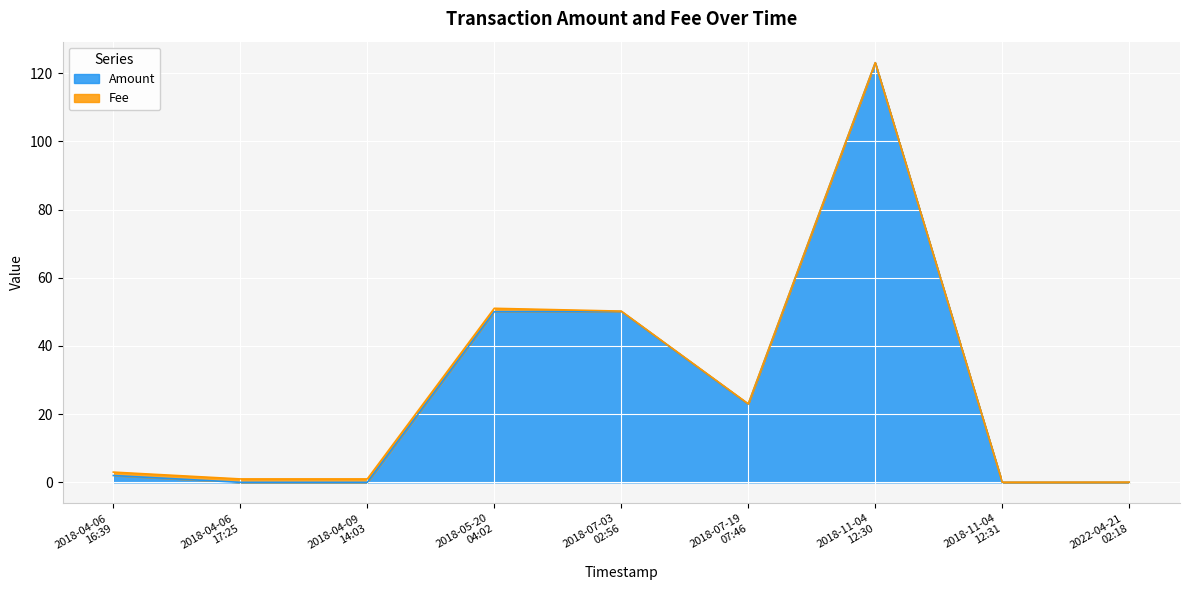

Rank the categories by value from highest to lowest.

2018-11-04
12:30, 2018-07-03
02:56, 2018-05-20
04:02, 2018-07-19
07:46, 2018-04-06
16:39, 2022-04-21
02:18, 2018-04-06
17:25, 2018-04-09
14:03, 2018-11-04
12:31